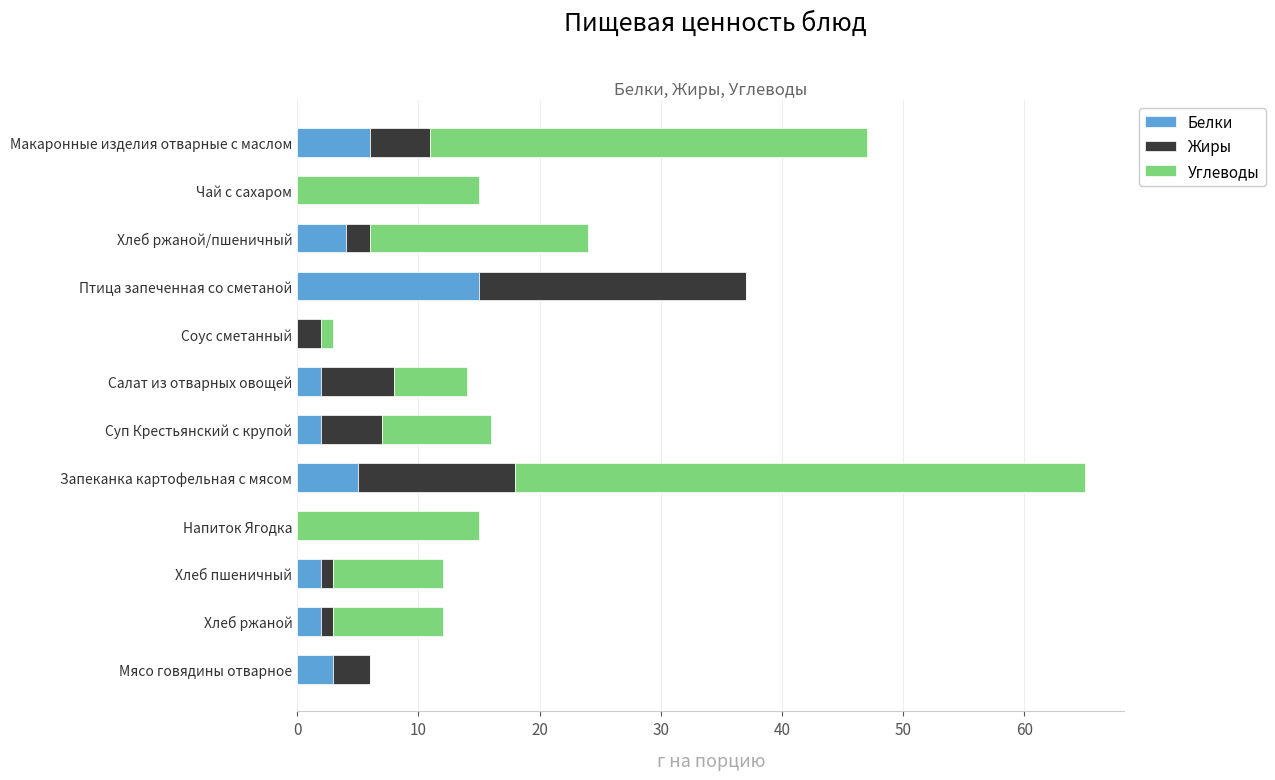

Is it true that Белки equals 6 at Макаронные изделия отварные с маслом?

True